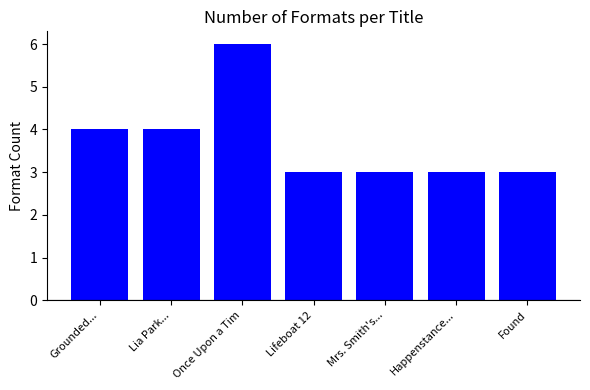

How many bars are there in total?

7